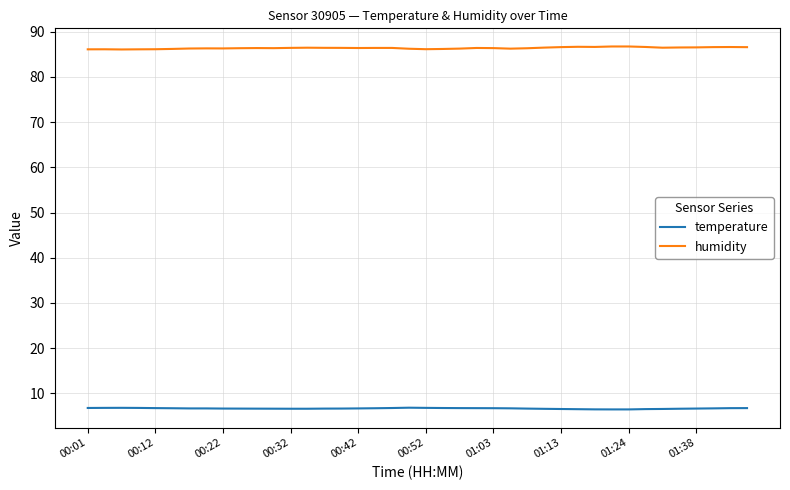

Rank the series by their maximum value, from lowest to highest.

temperature, humidity